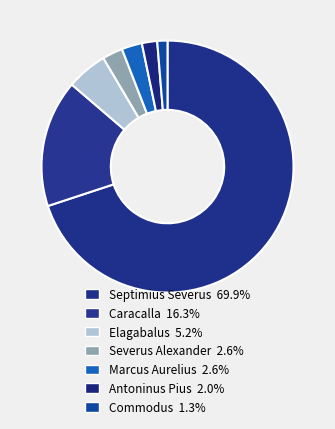

Rank the categories by value from highest to lowest.

Septimius Severus, Caracalla, Elagabalus, Marcus Aurelius, Severus Alexander, Antoninus Pius, Commodus